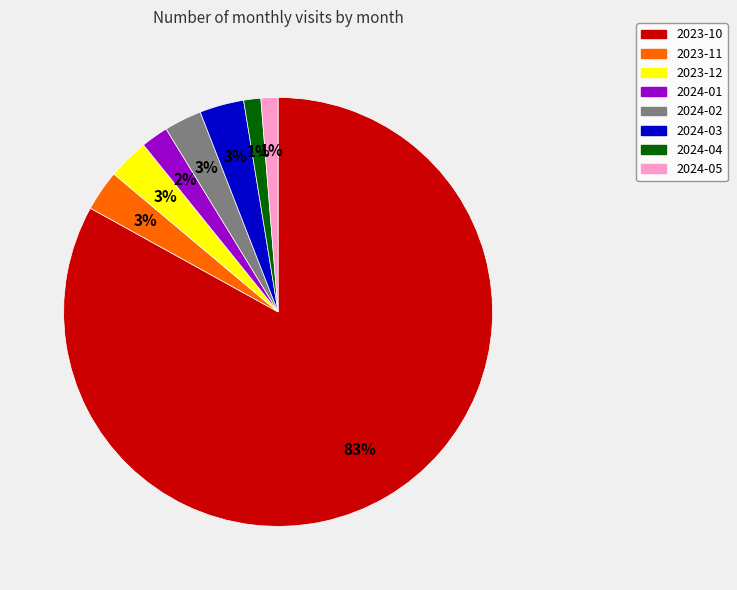

Which has a higher value, 2023-11 or 2024-05?

2023-11